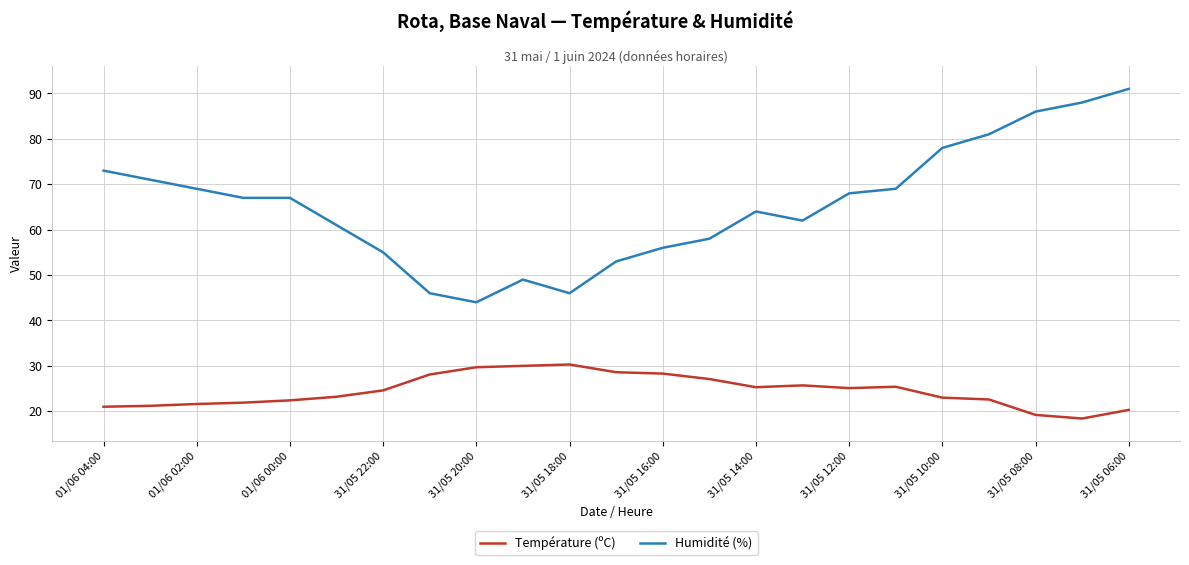

Rank the series by their average value, from lowest to highest.

Température (ºC), Humidité (%)